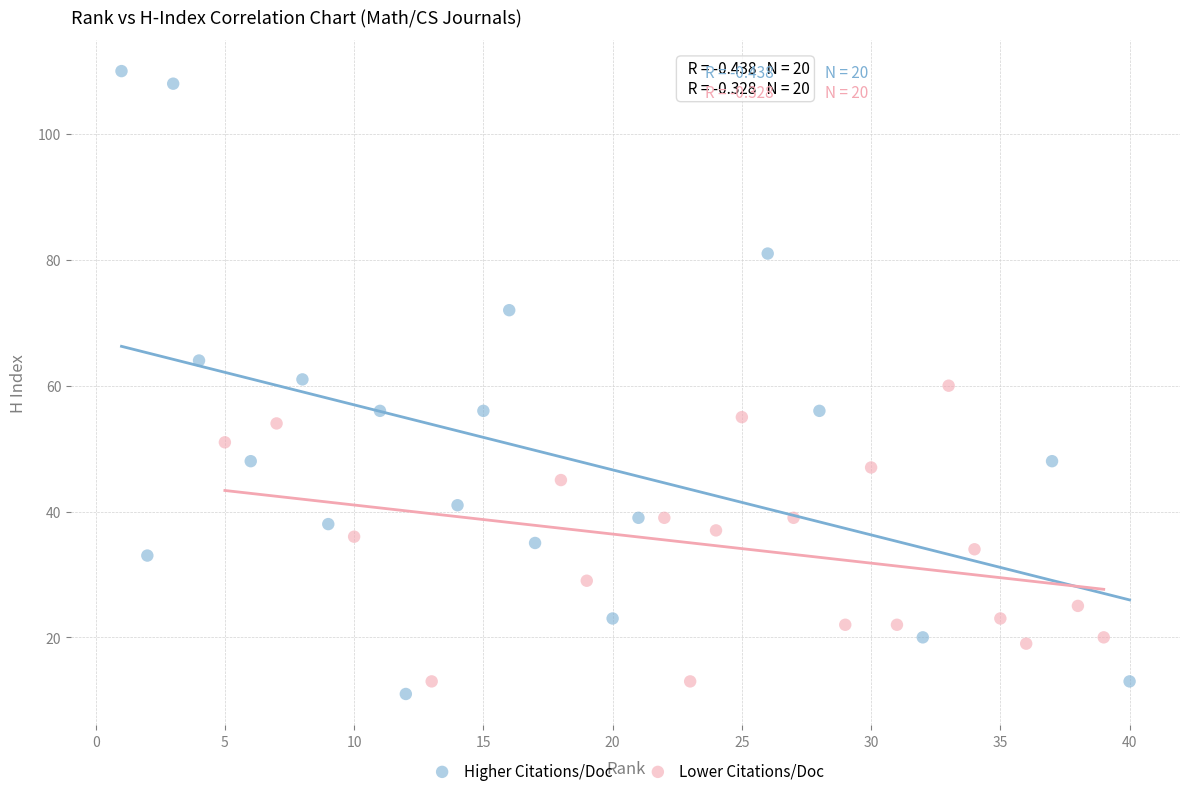

What are all the series names shown in the legend?

Higher Citations/Doc, Lower Citations/Doc